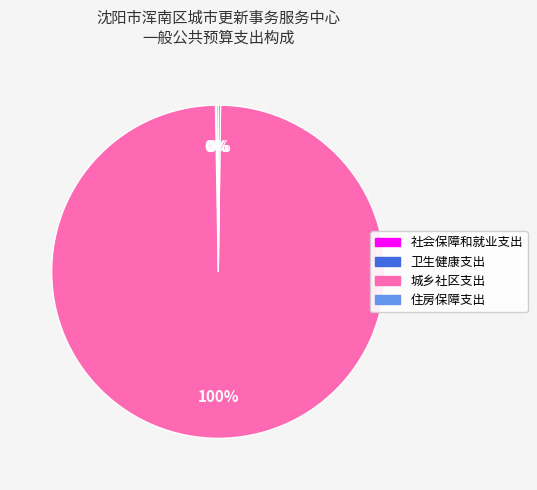

The 城乡社区支出 slice represents 94% of the pie. True or false?

False